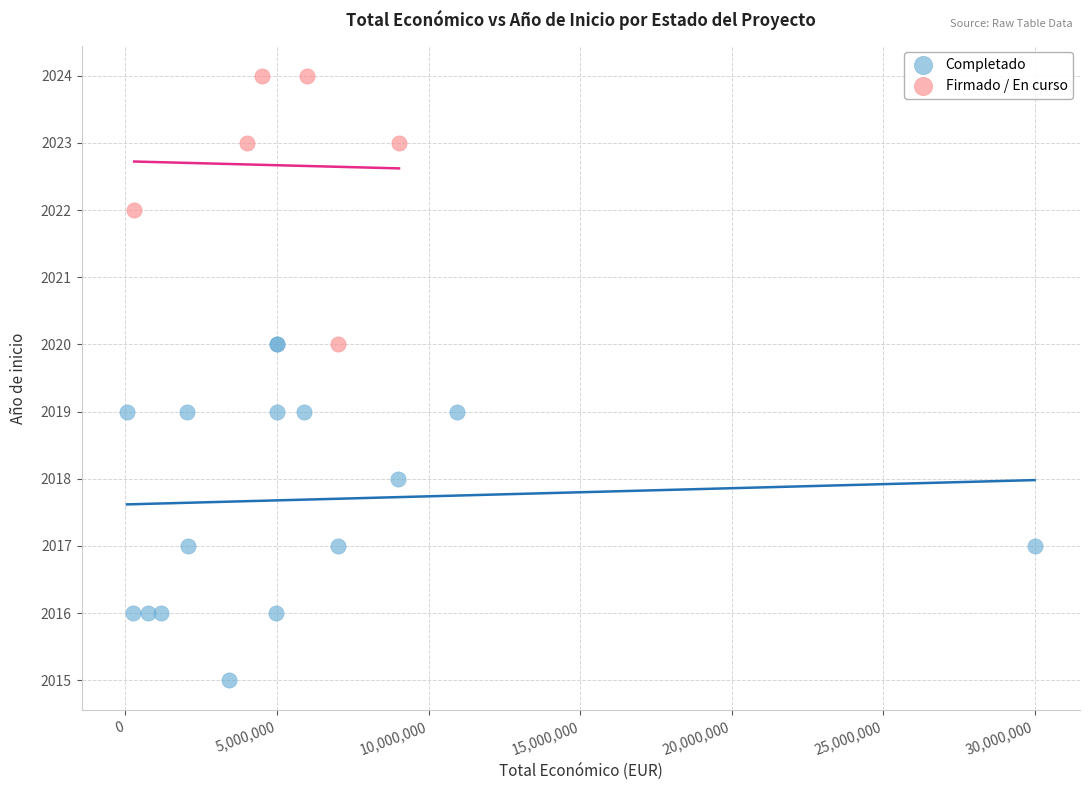

Which series contains the highest Y value?

Firmado / En curso